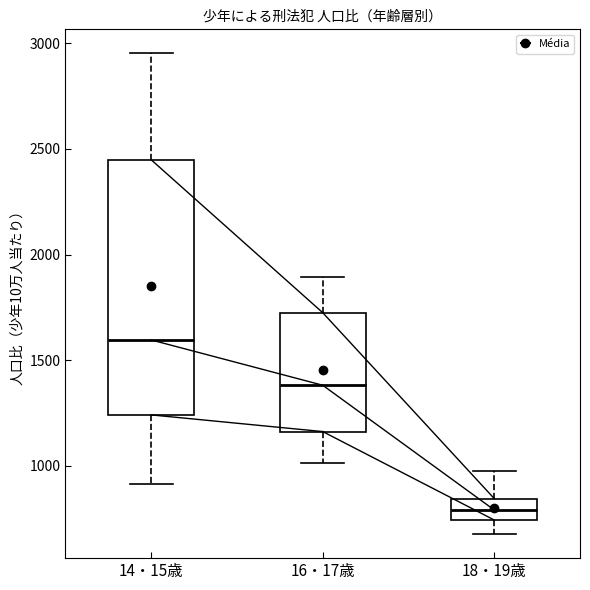

Which box has the lowest median line?

18・19歳